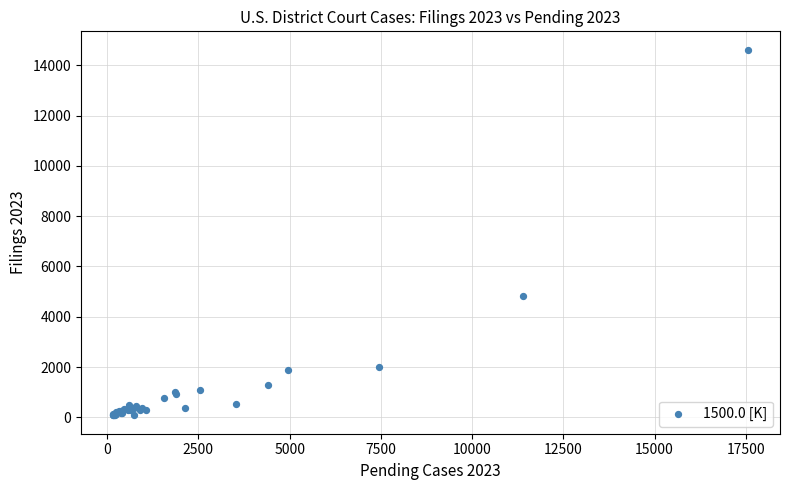

What Y value in the scatter plot is closest to 7348?

4823